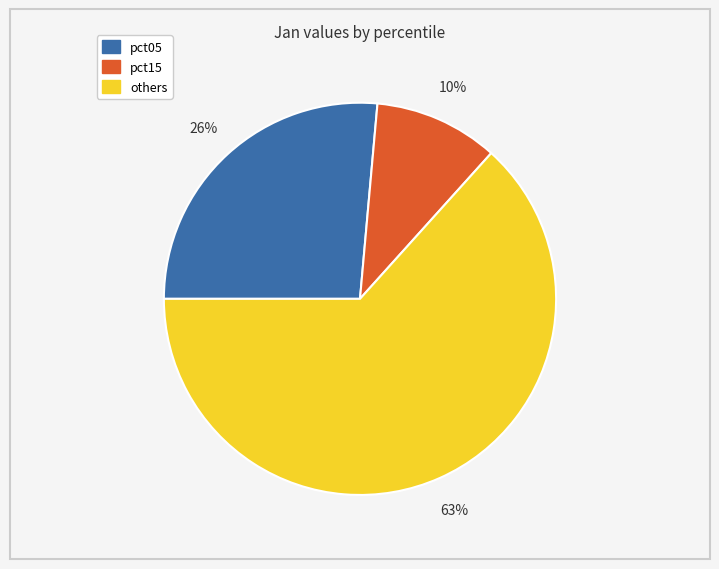

Is there any slice that represents more than half of the pie?

Yes